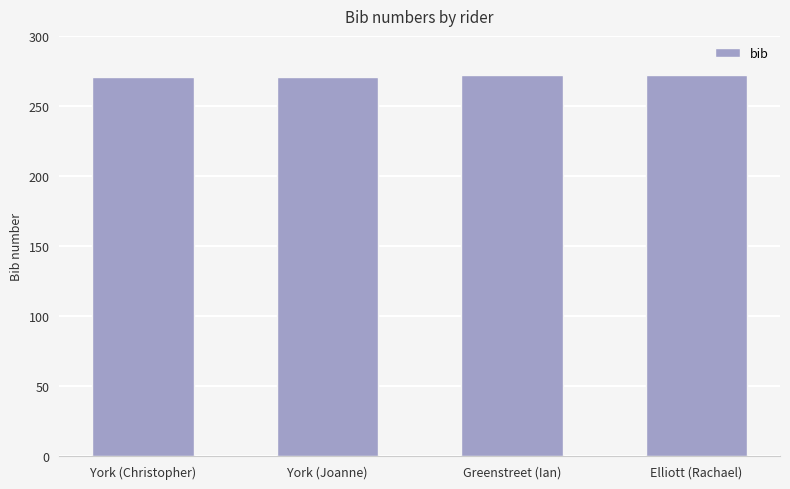

What is the smallest value displayed?

271